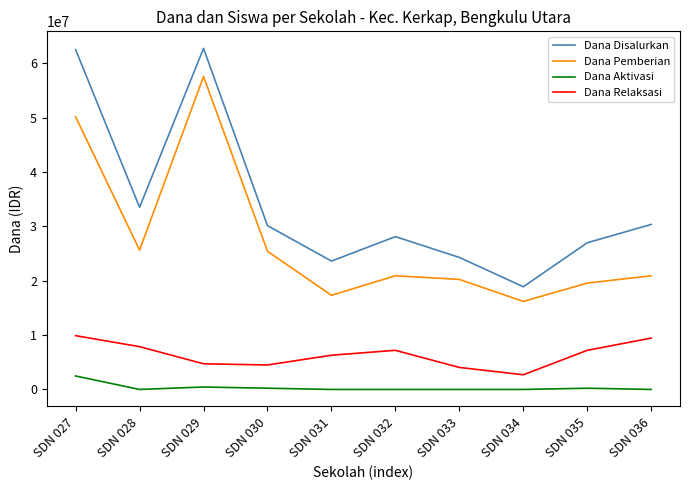

What is the difference between the maximum and minimum values in the Dana Relaksasi series?

7200000